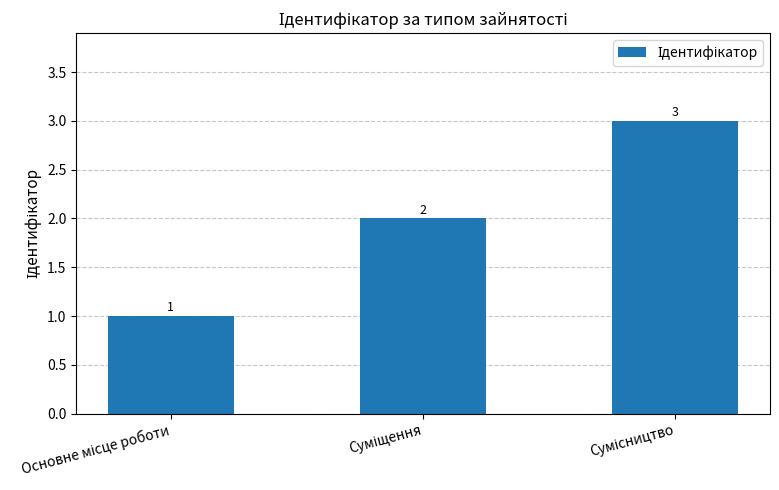

Reading left to right, list all the values displayed in this chart.

1	2	3